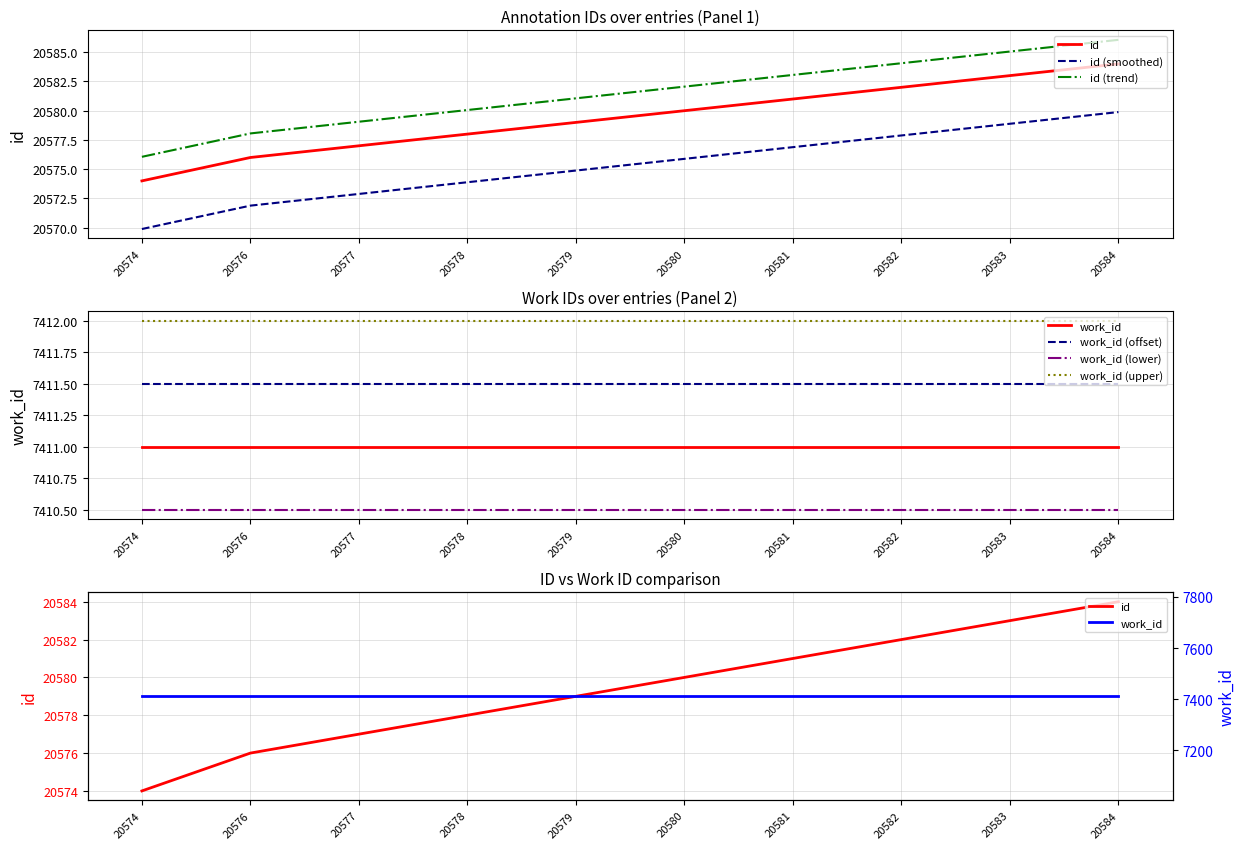

Rank the categories by value from highest to lowest.

20584, 20583, 20582, 20581, 20580, 20579, 20578, 20577, 20576, 20574